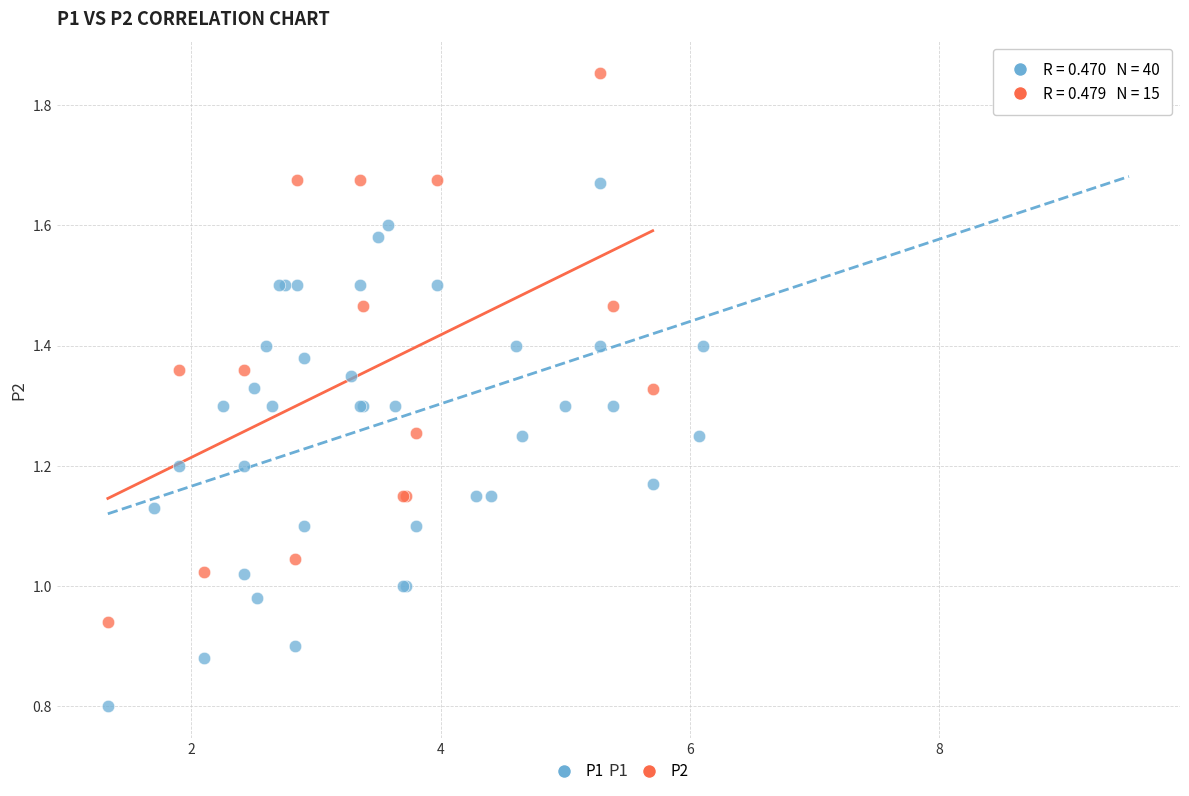

Which series has the largest Y range (max minus min)?

P1